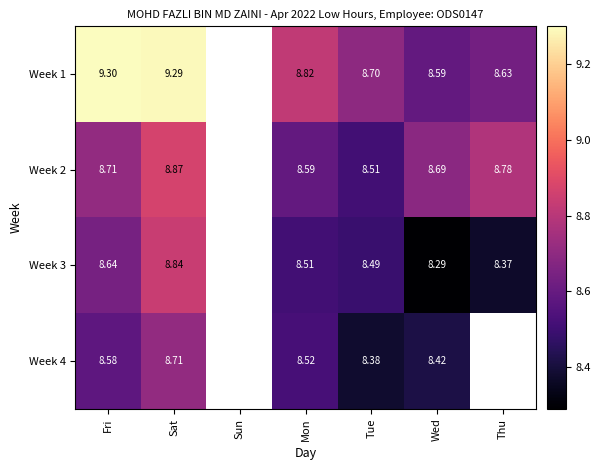

At how many categories does at least one series exceed 8?

6